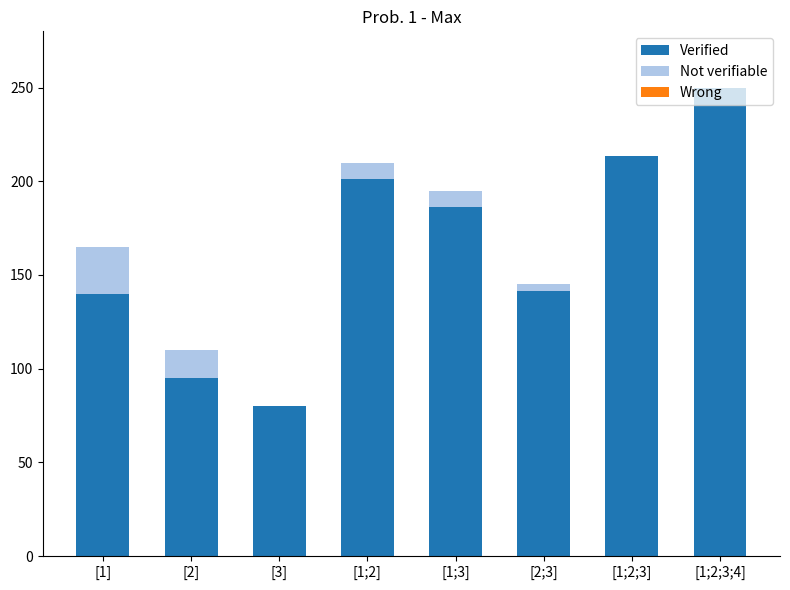

Which category has the highest value in the Verified series?

[1;2;3;4]